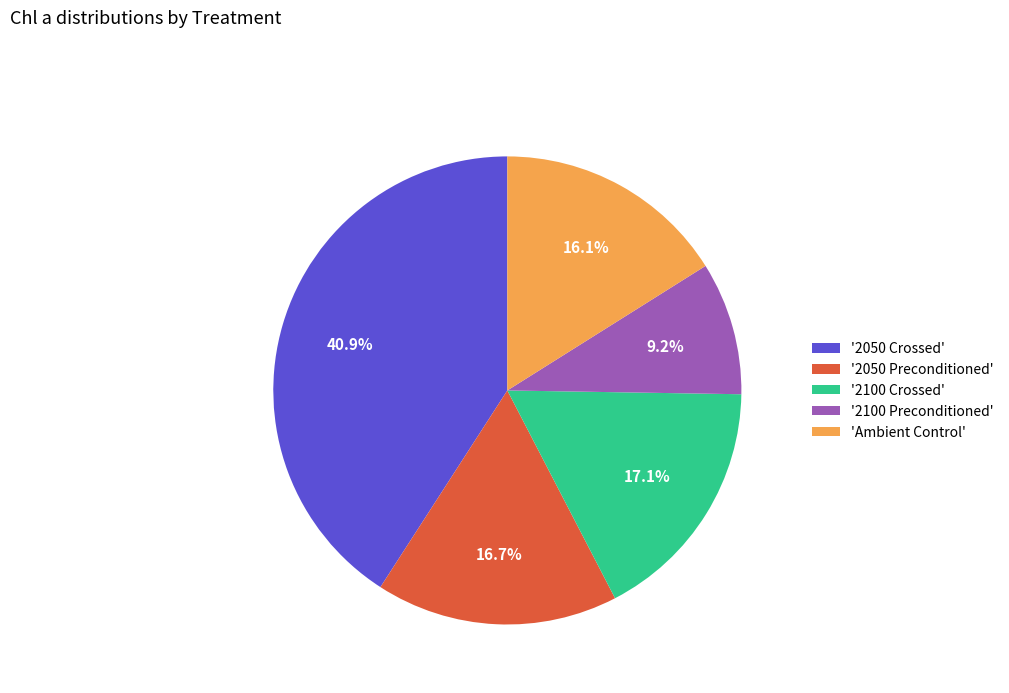

Does any single category account for the majority?

No